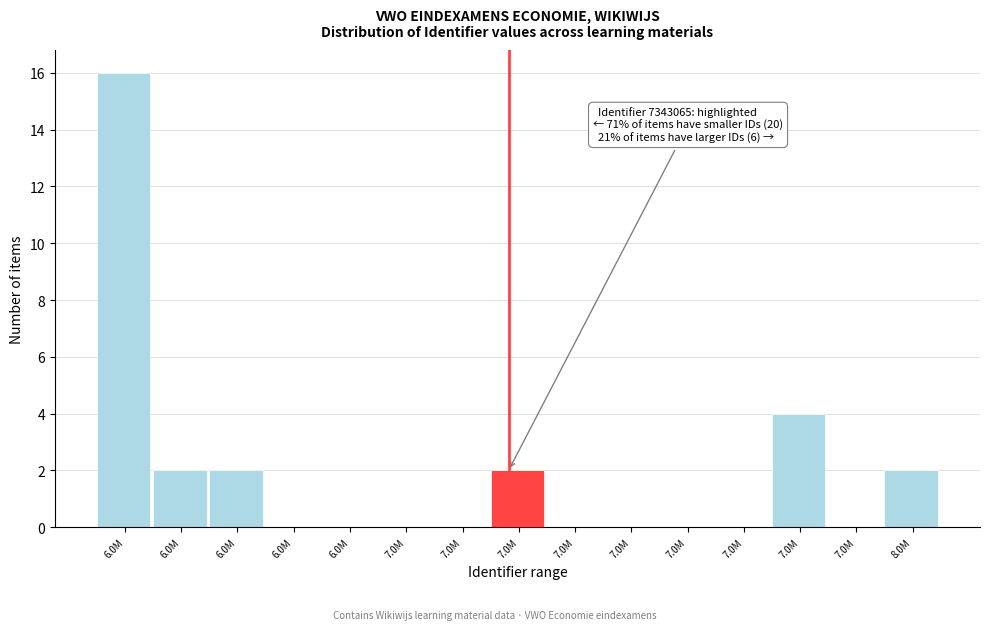

Are the bars horizontal?

No